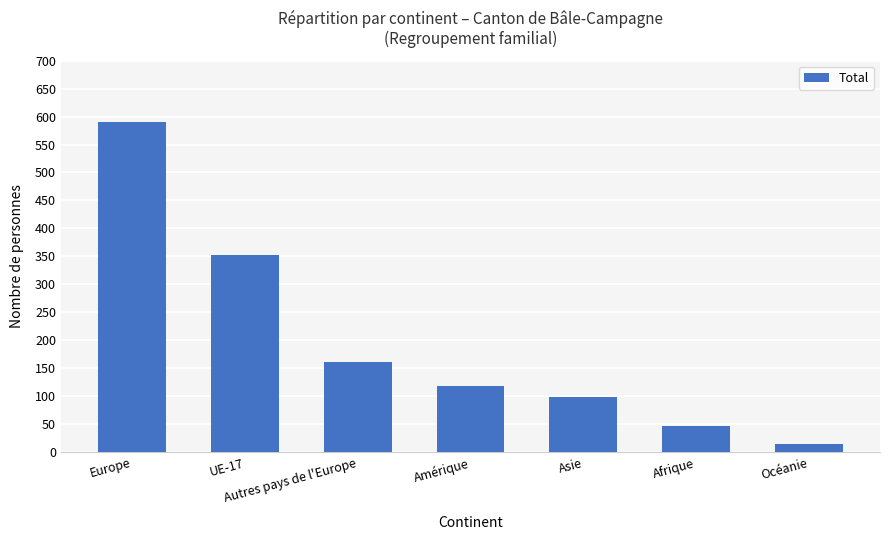

How many bars are there in total?

7